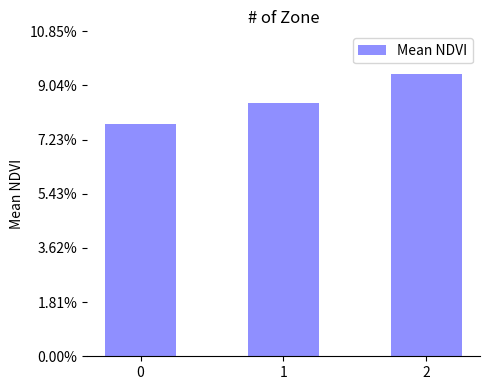

Reading left to right, what are all the values shown in this chart?

0.1	0.1	0.1